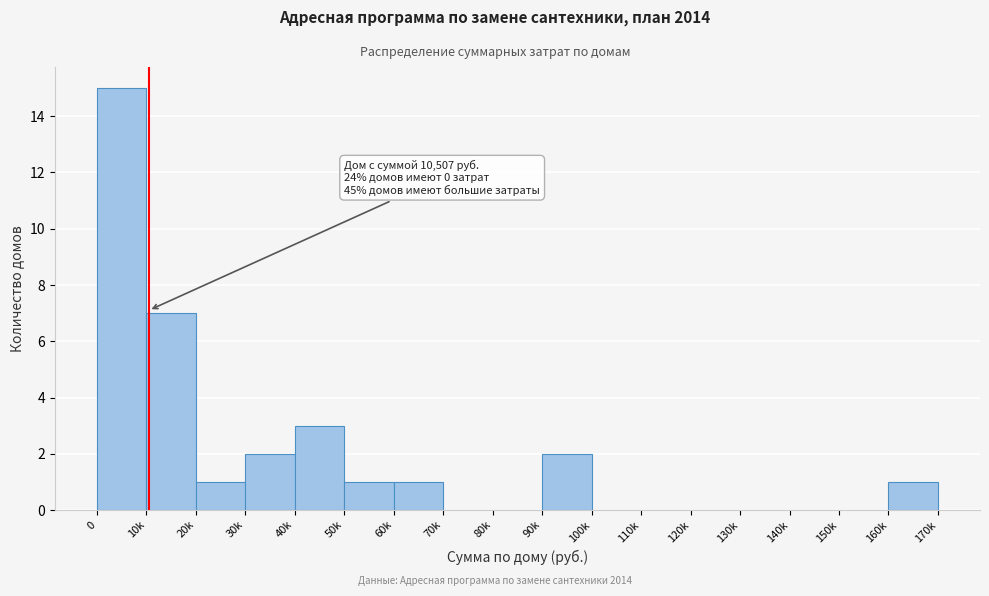

Reading left to right, transcribe all the data shown in this chart.

0=15	10k=7	20k=1	30k=2	40k=3	50k=1	60k=1	70k=0	80k=0	90k=2	100k=0	110k=0	120k=0	130k=0	140k=0	150k=0	160k=1